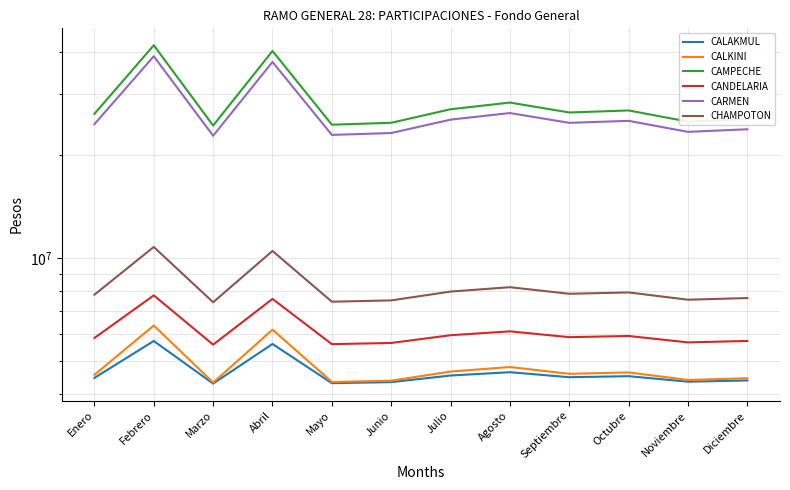

Which category has the highest value across all series?

Febrero